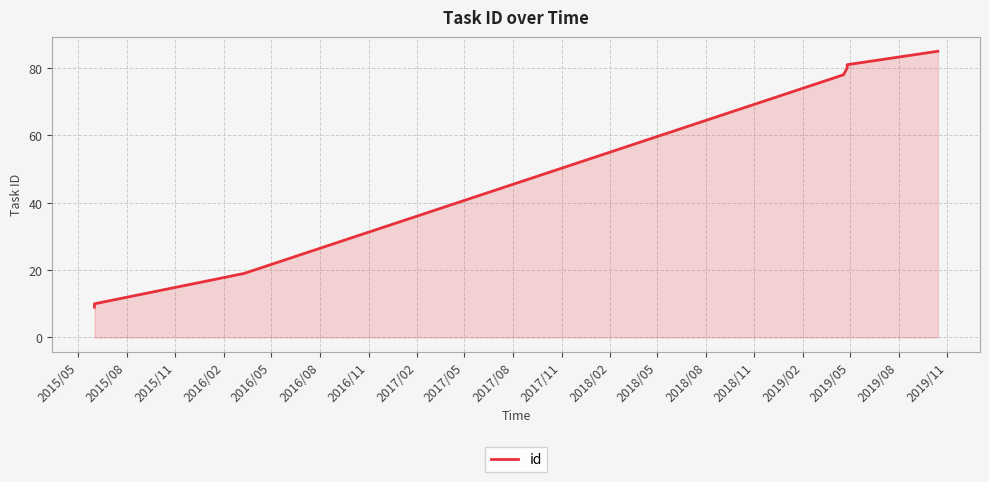

What is the smallest value displayed?

9